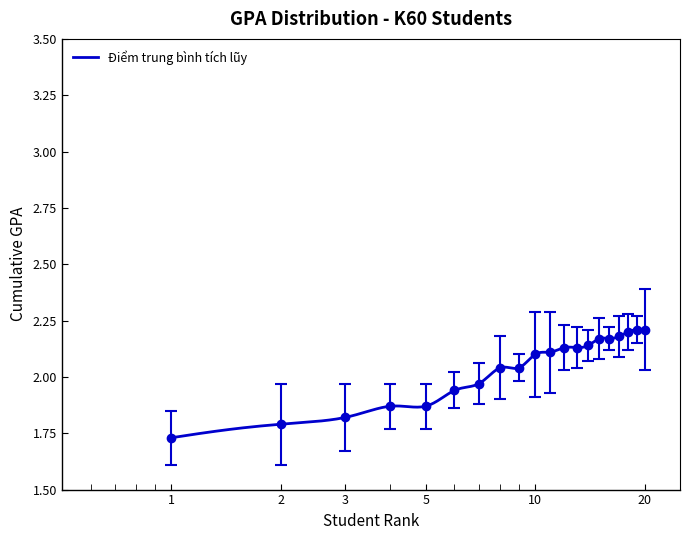

Rank the categories by value from highest to lowest.

19, 20, 18, 17, 15, 16, 14, 12, 13, 11, 10, 8, 9, 7, 6, 4, 5, 3, 2, 1